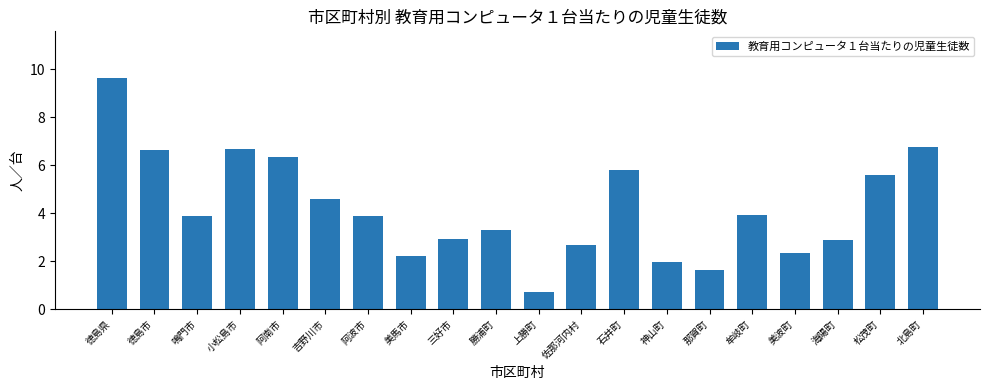

Read the value at 鳴門市.

3.9